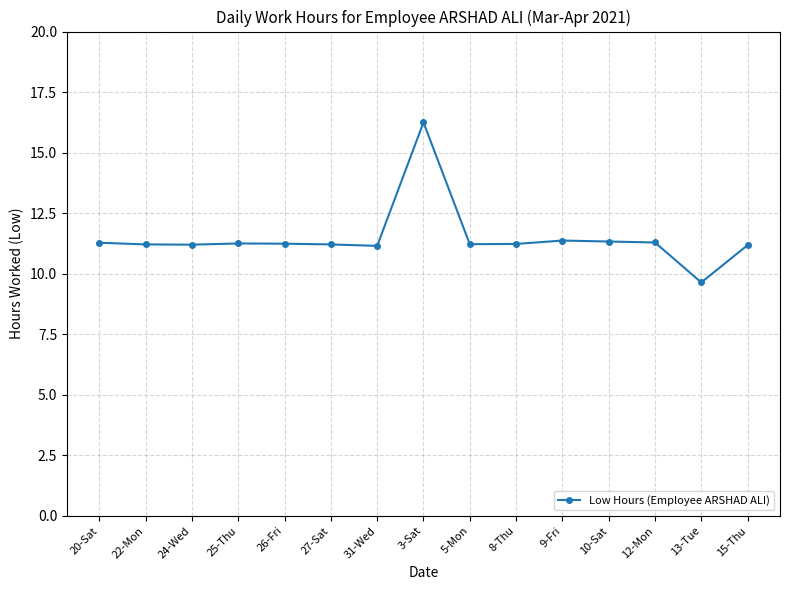

What is the sum of all values?

172.1